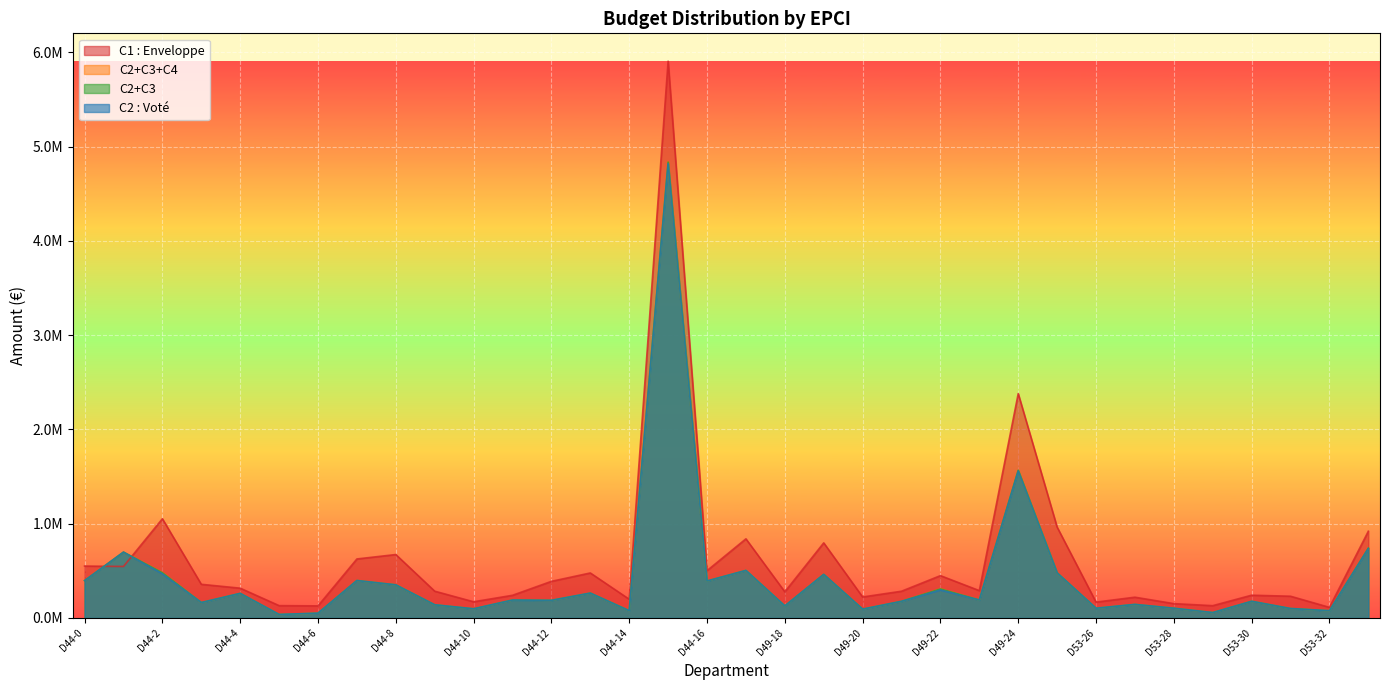

List the labels in order of C2+C3 value, largest first.

44, 49, 53, 44, 49, 44, 49, 49, 44, 44, 44, 44, 49, 44, 44, 49, 44, 44, 49, 53, 44, 53, 44, 49, 53, 53, 53, 44, 49, 44, 53, 53, 44, 44